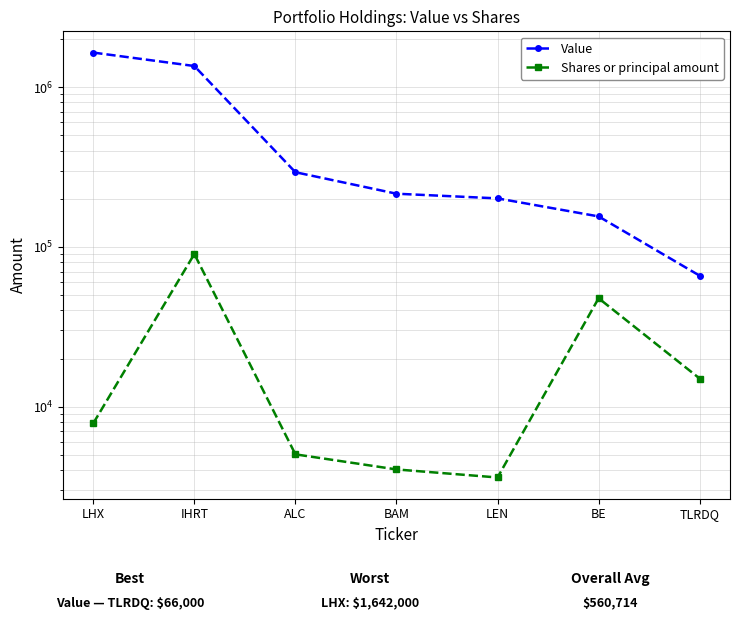

Reading right to left, list all the values displayed in this chart.

Value: TLRDQ=66000	BE=155000	LEN=201000	BAM=215000	ALC=293000	IHRT=1353000	LHX=1642000
Shares or principal amount: TLRDQ=15000	BE=47685	LEN=3607	BAM=4050	ALC=5034	IHRT=90185	LHX=7870